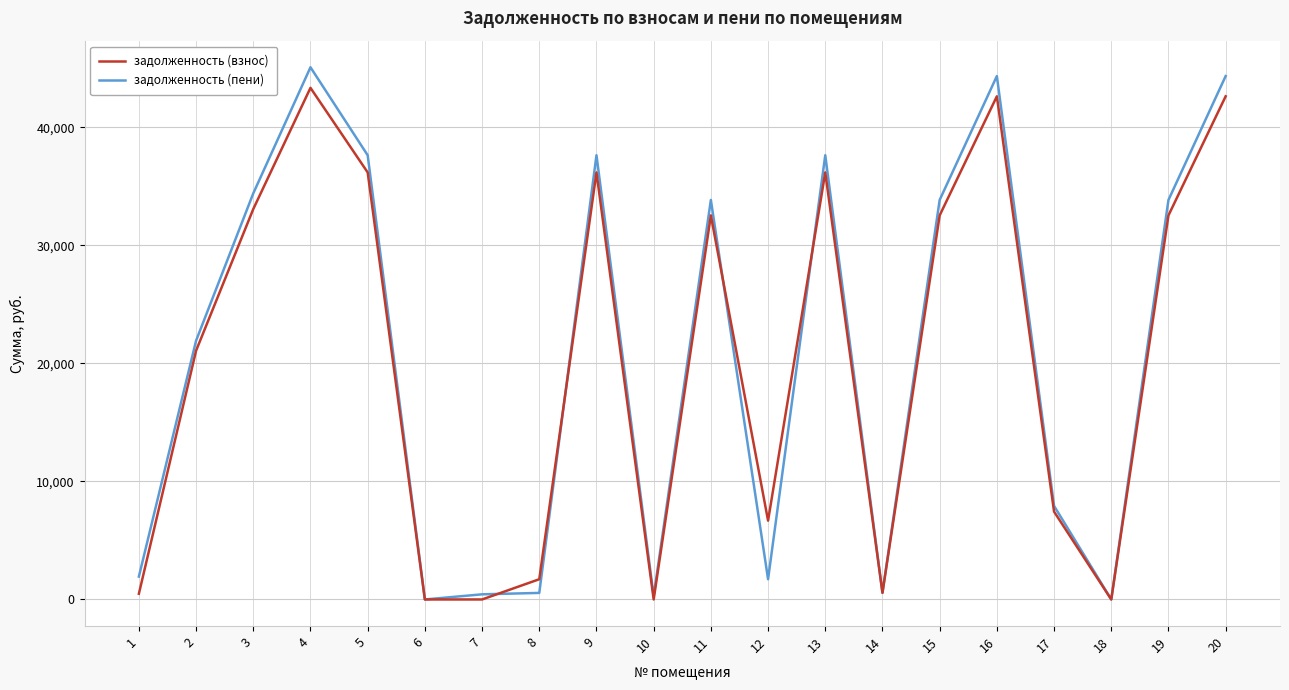

Which category has the highest value in the задолженность (взнос) series?

4